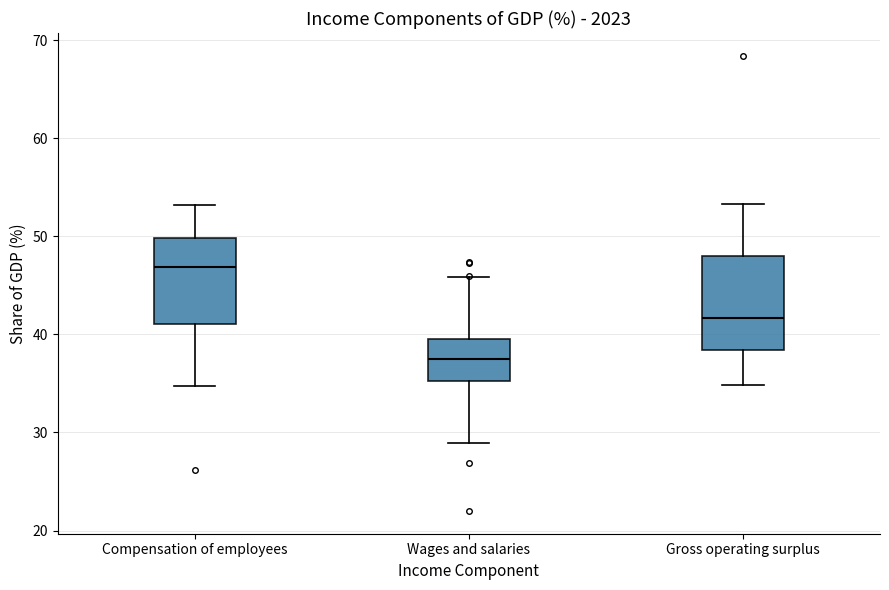

Reading left to right, transcribe this box plot: for each box, give where its median line is, the range the box spans, and where its two whiskers end, as read against the y-axis. The values are not printed on the chart, so give them approximately, as read against the axis.

Compensation of employees: median 47, box 41 to 50, whiskers 35 to 53
Wages and salaries: median 38, box 35 to 40, whiskers 29 to 46
Gross operating surplus: median 42, box 38 to 48, whiskers 35 to 53